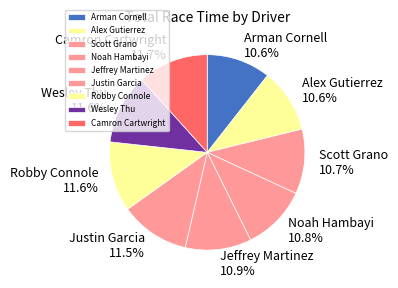

Does Noah Hambayi represent more than half of the total?

No